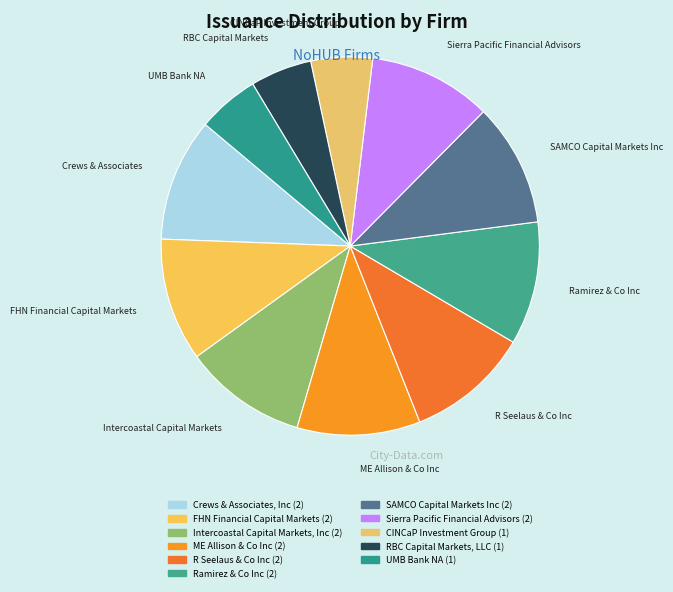

Count the number of slices in the pie.

11